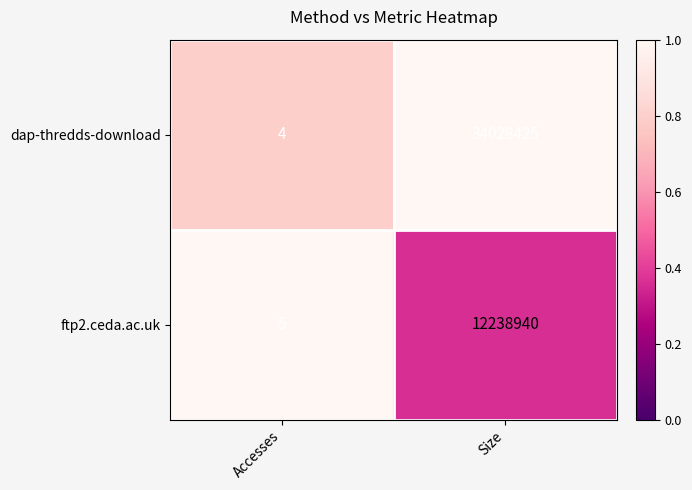

What is the sum of the ftp2.ceda.ac.uk values at Accesses and Size?

12238945